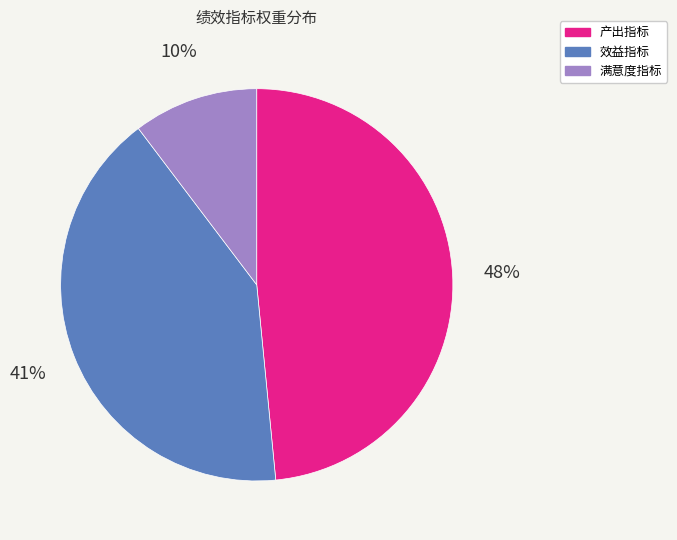

To the nearest percent, what is the average slice percentage?

33%